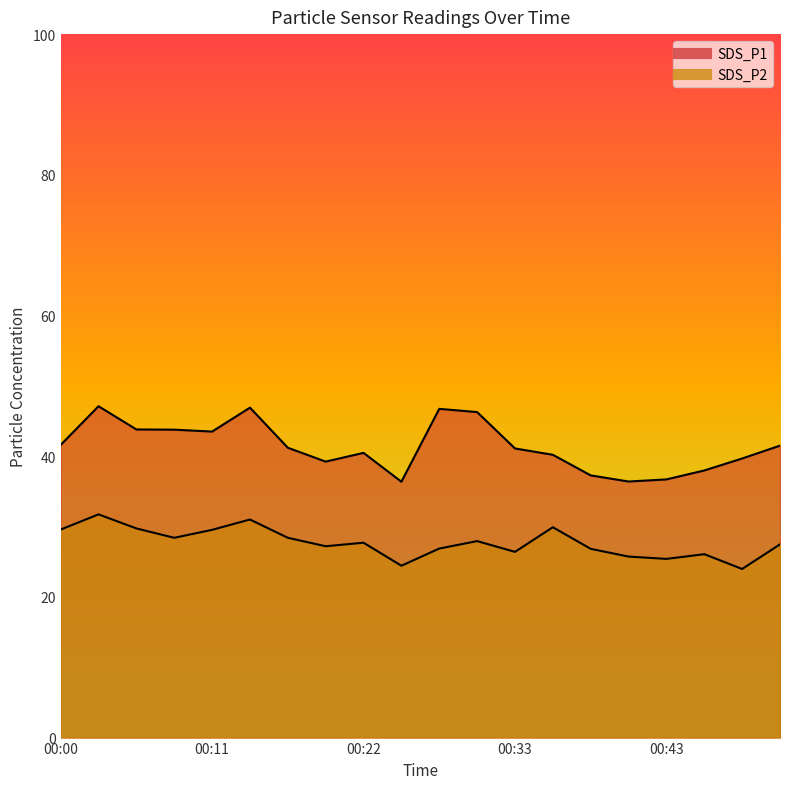

At which category does the chart reach its peak across all series?

00:03